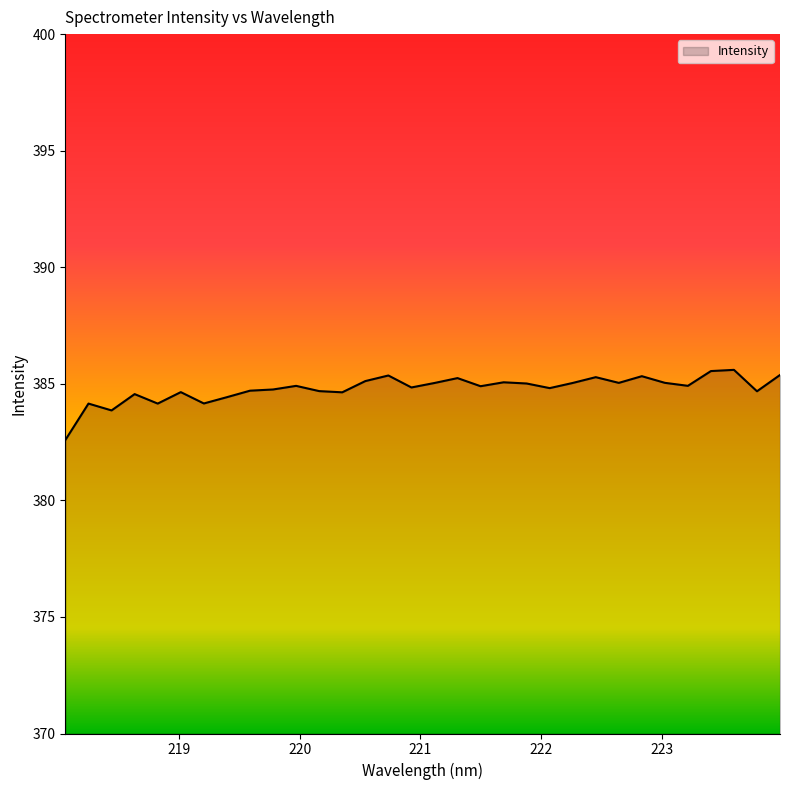

What is the smallest value displayed?

382.6